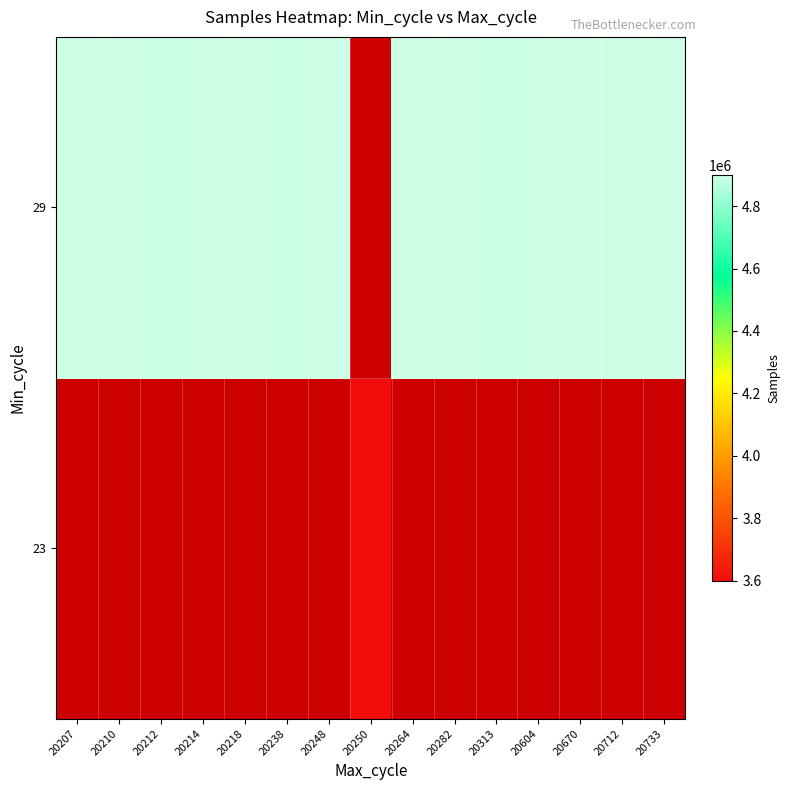

Rank the series at 20207 from lowest to highest value.

23, 29